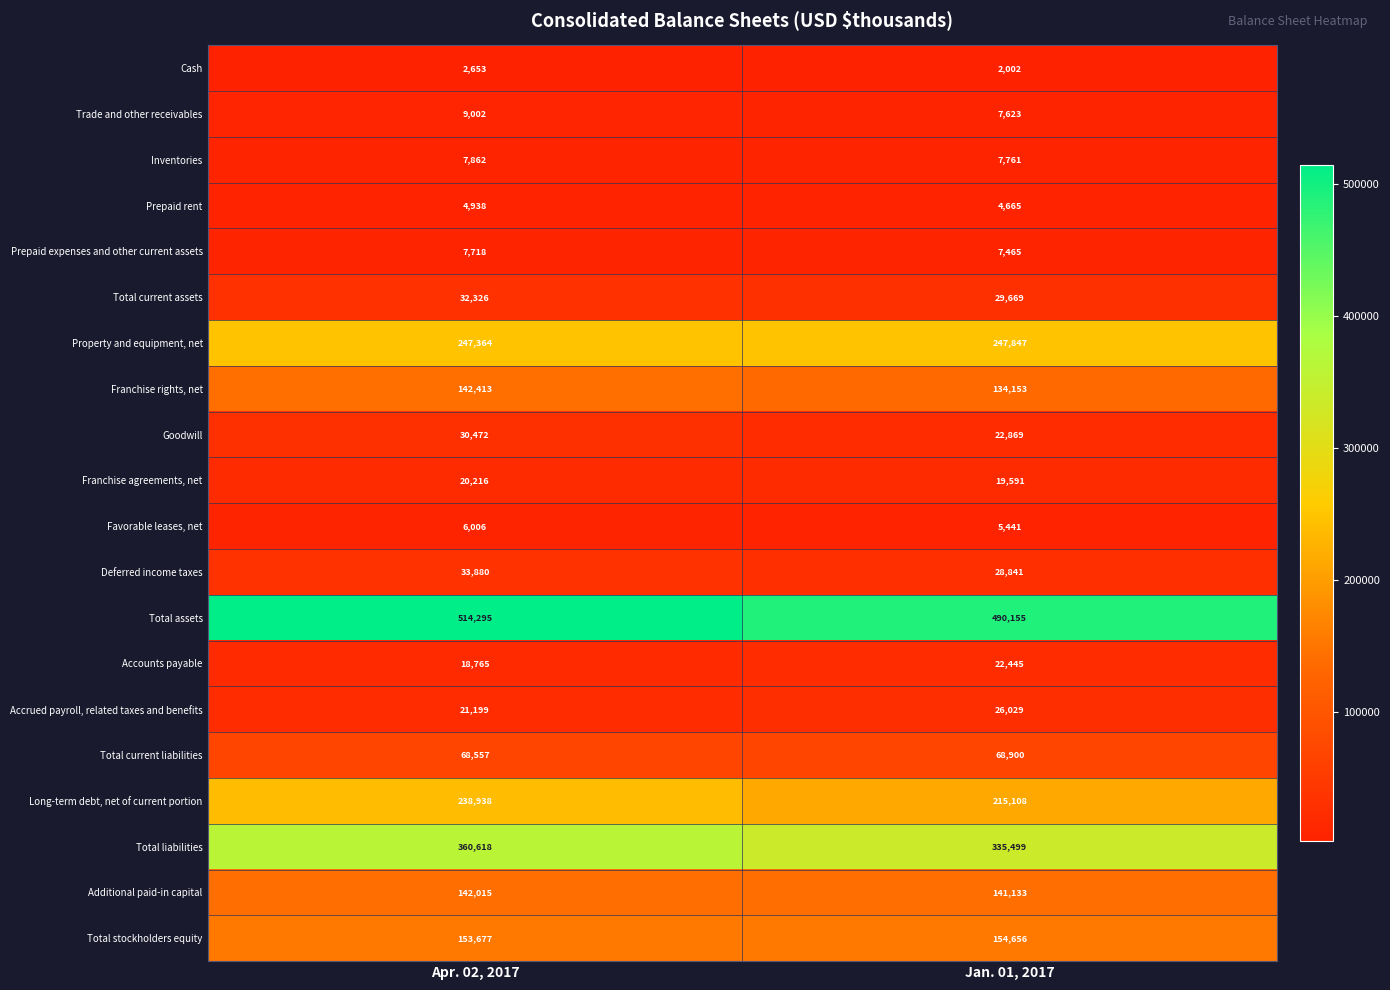

What is the difference between the maximum and minimum values in the Franchise agreements, net series?

625